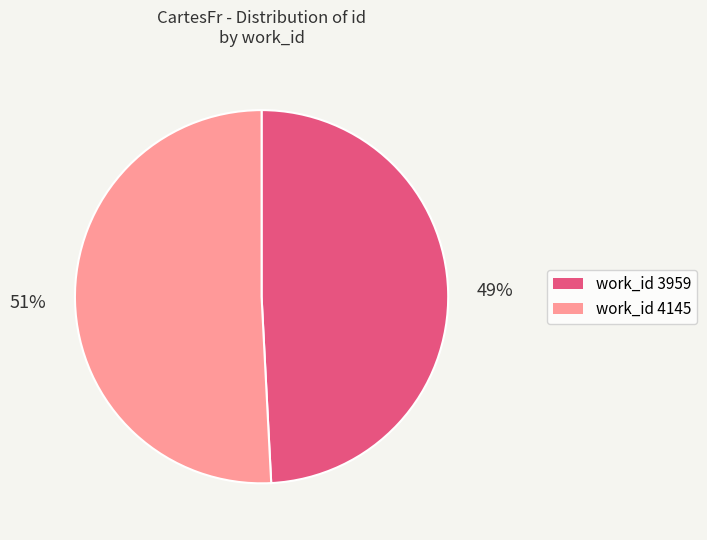

Count the number of slices in the pie.

2